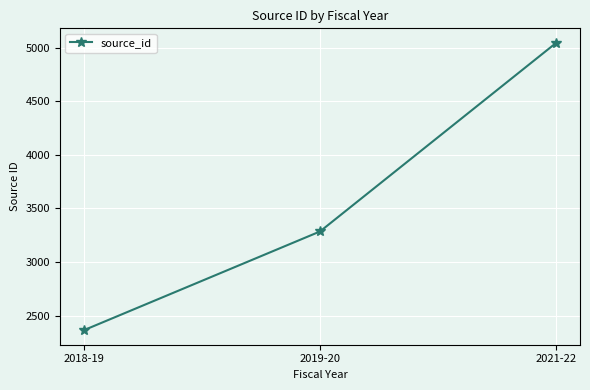

What is the average value?

3564